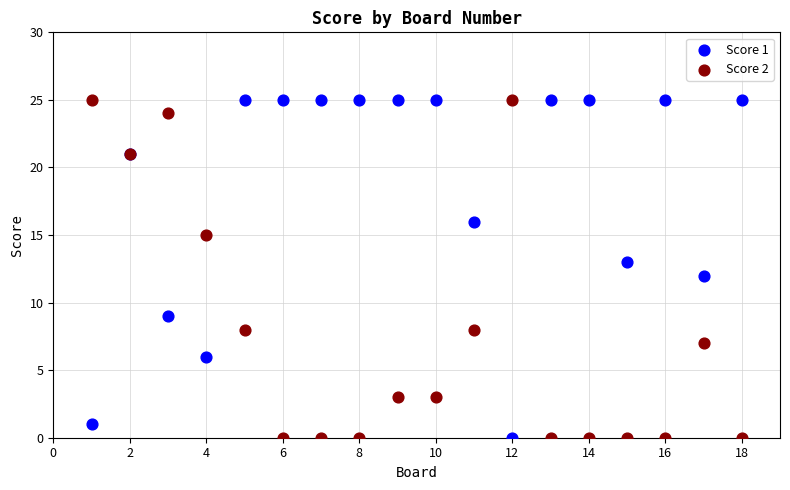

What are all the series names shown in the legend?

Score 1, Score 2